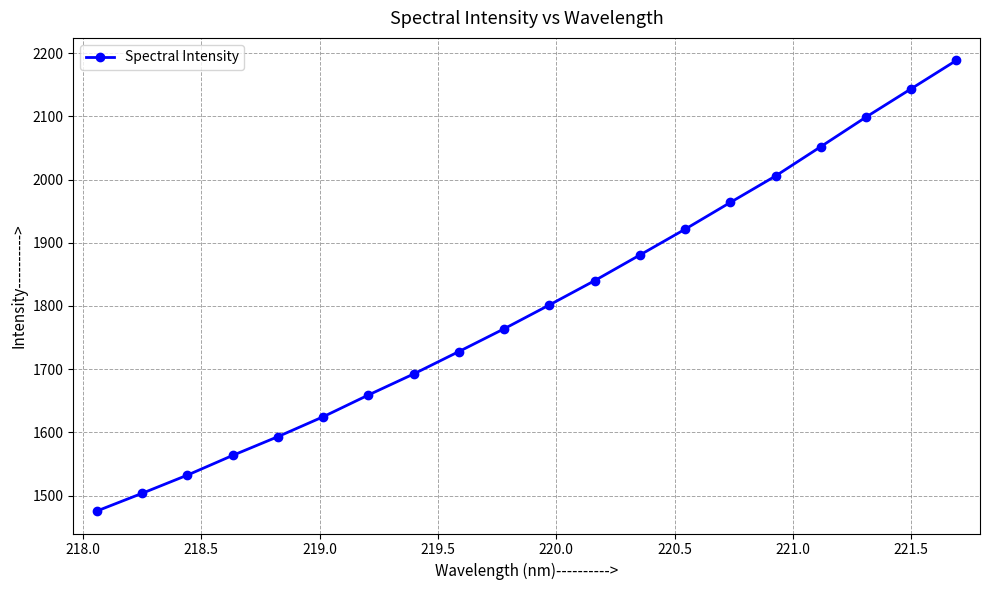

What is the value of the 12th point from the left?

1840.1